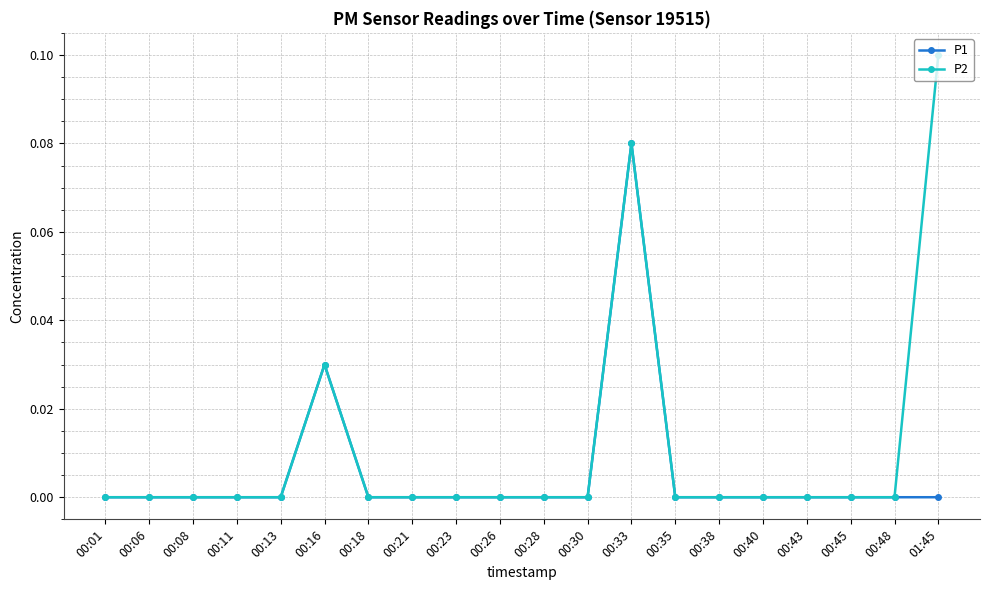

Rank the series by their maximum value, from lowest to highest.

P1, P2